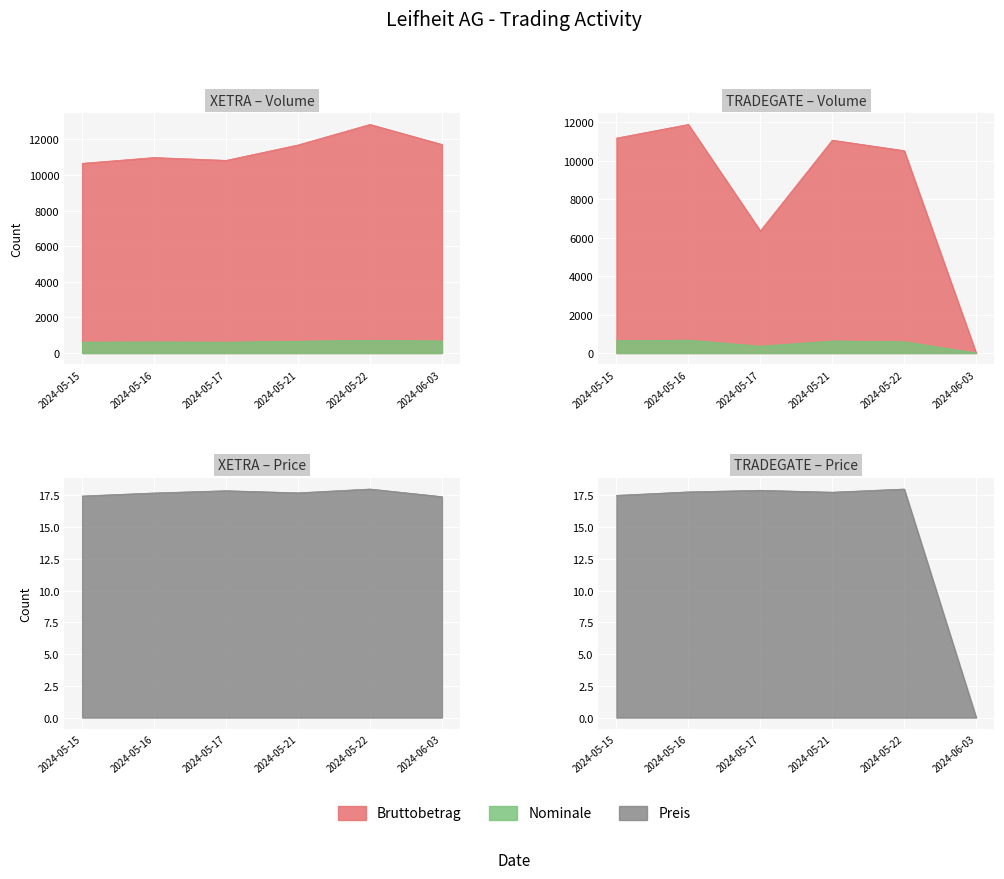

What is the maximum value shown in the chart?

12834.0